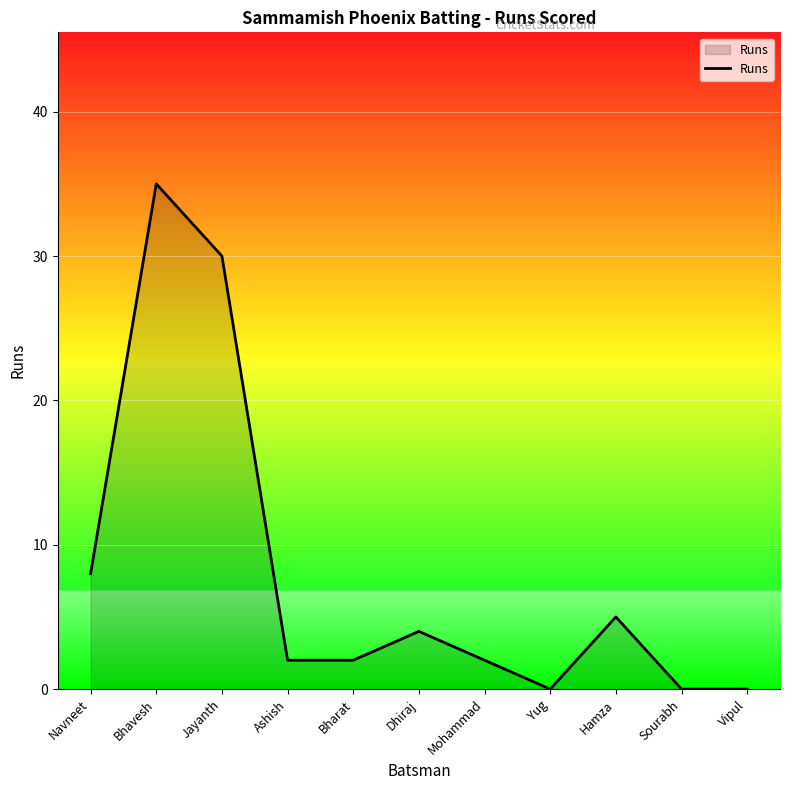

What is the approximate value at Jayanth?

30